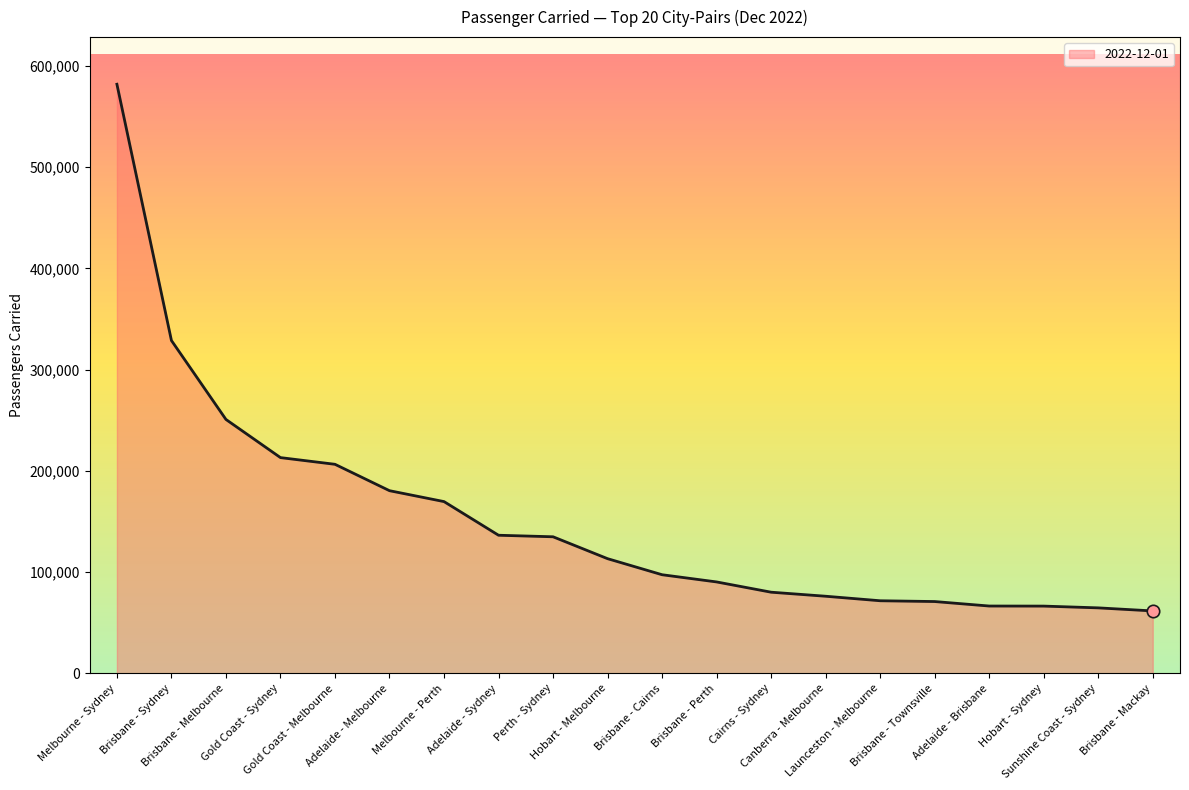

What is the ratio of the value at Gold Coast - Sydney to the value at Sunshine Coast - Sydney?

3.3